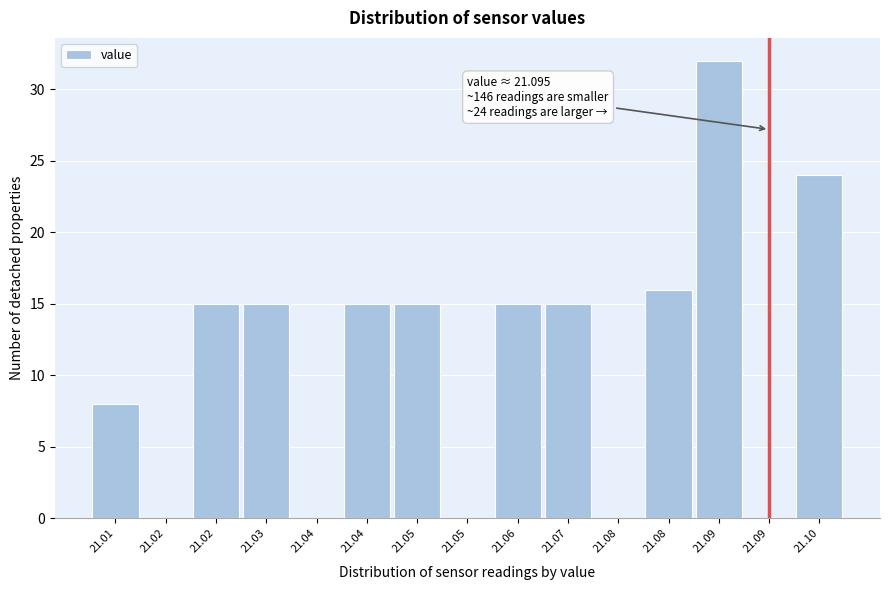

Are the bars horizontal?

No